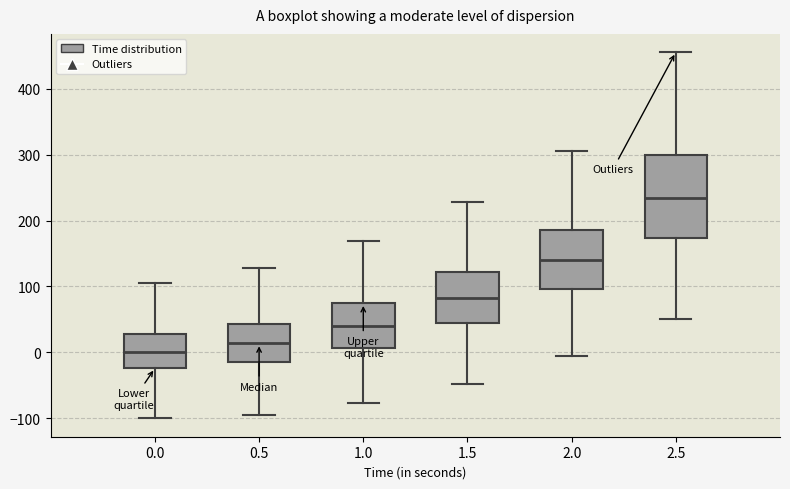

Which box is the tallest, from its lower edge to its upper edge?

2.5